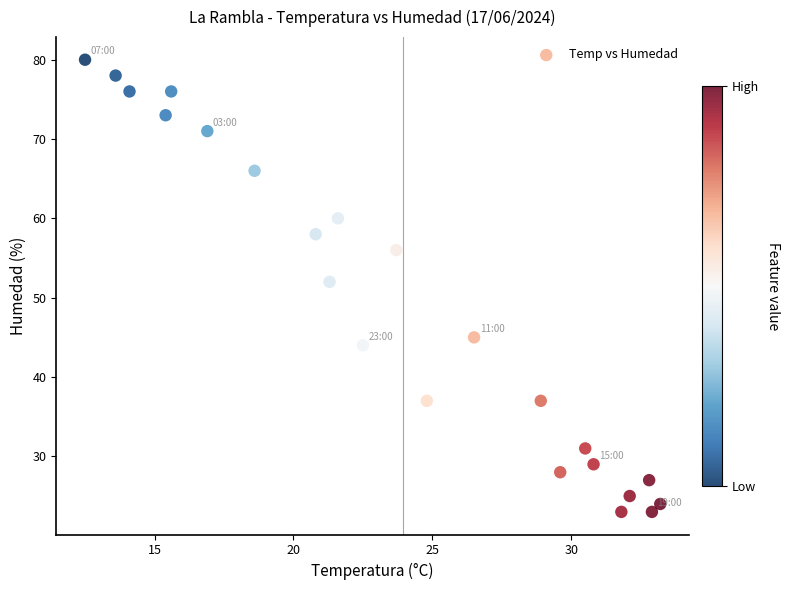

What is the range of Y values (max minus min)?

57